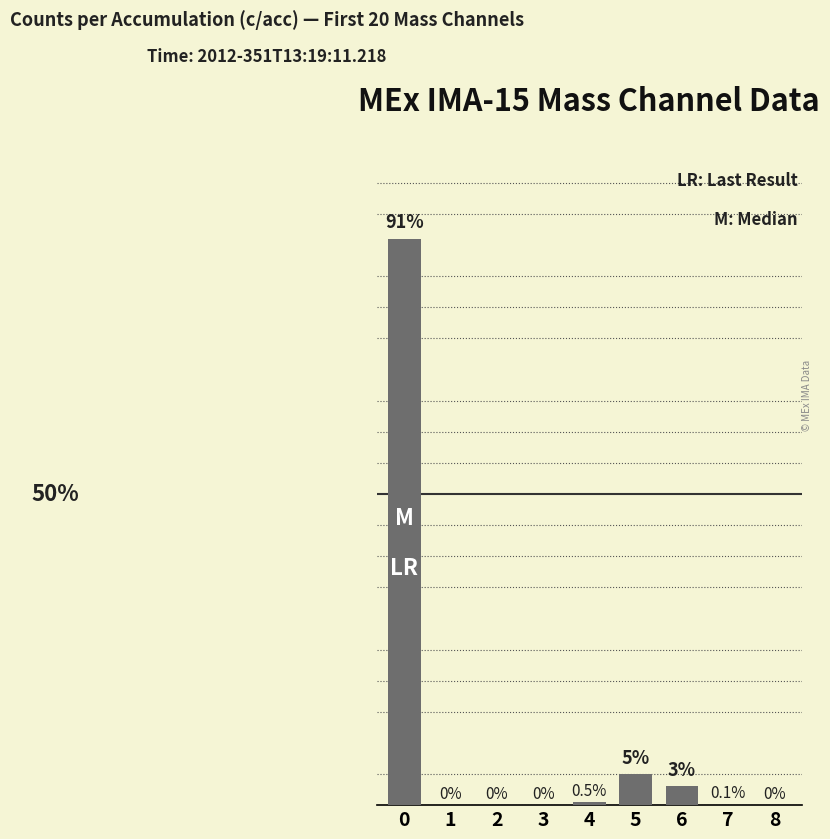

Are the bars horizontal?

No